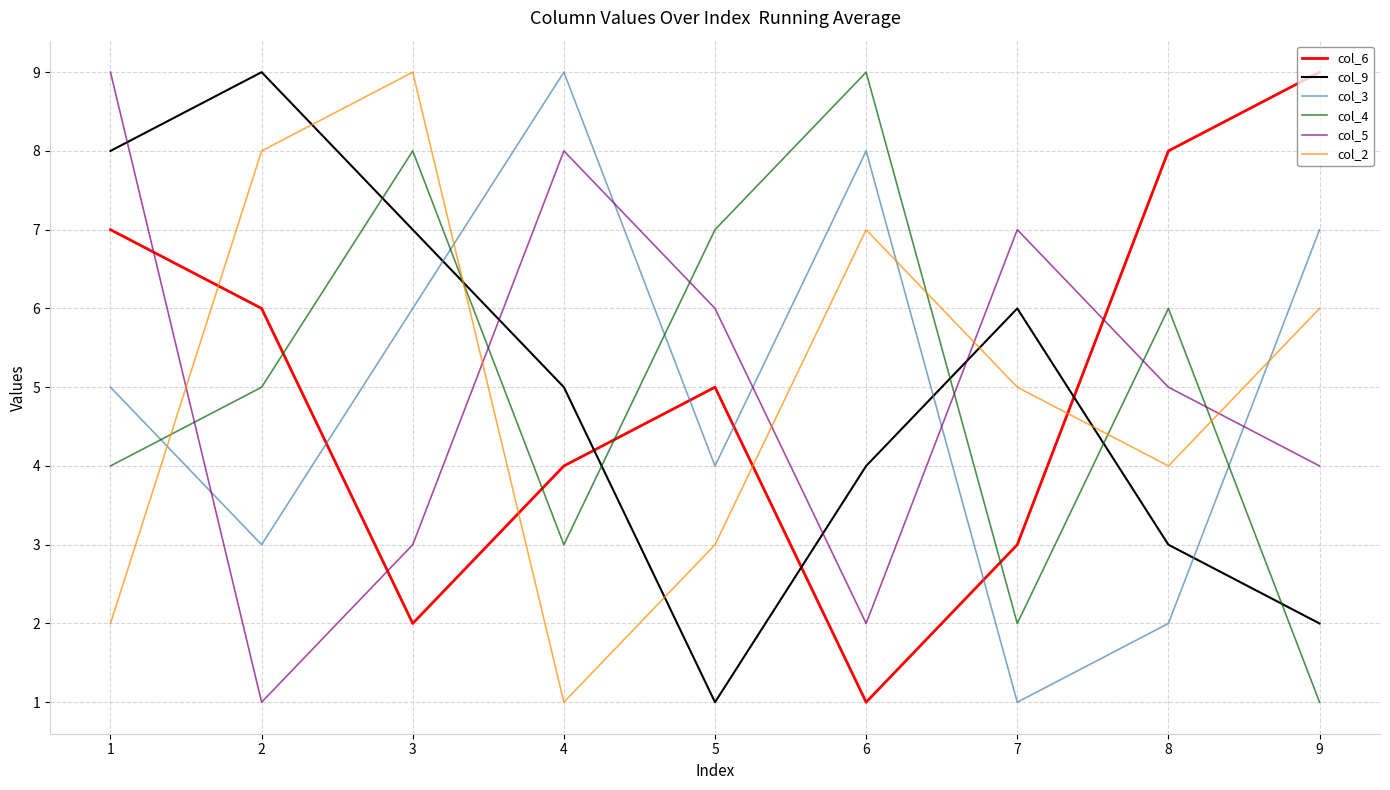

What is the greatest value displayed?

9